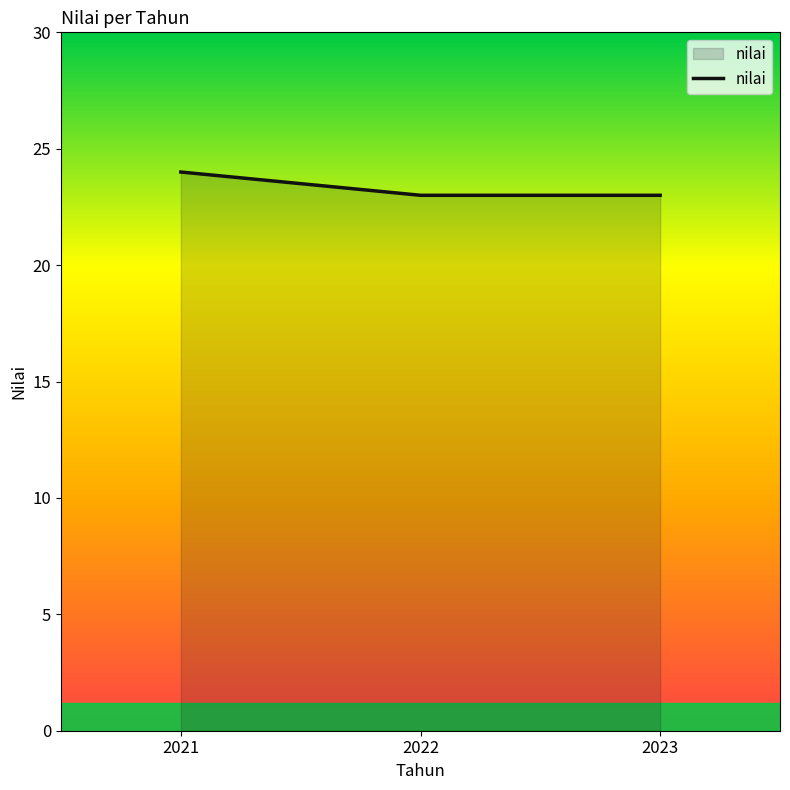

Between 2021 and 2022, which is larger?

2021